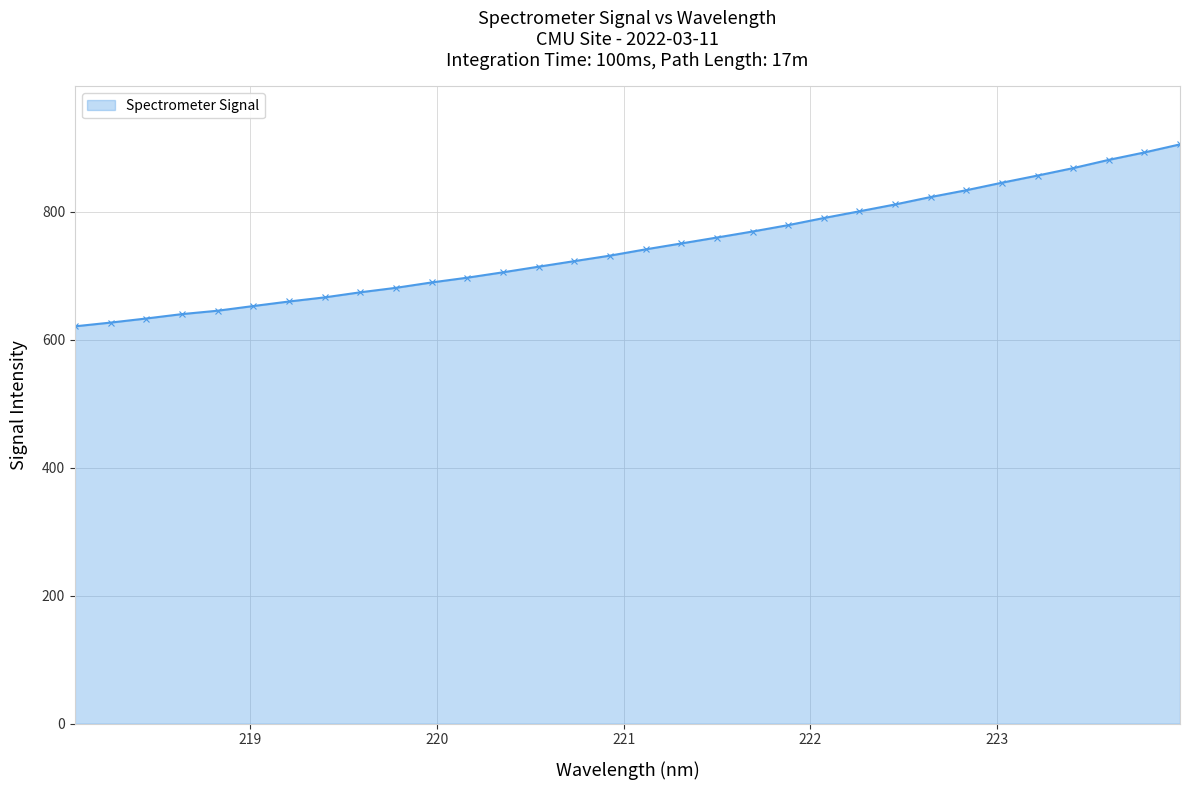

What is the minimum value shown in the chart?

620.8